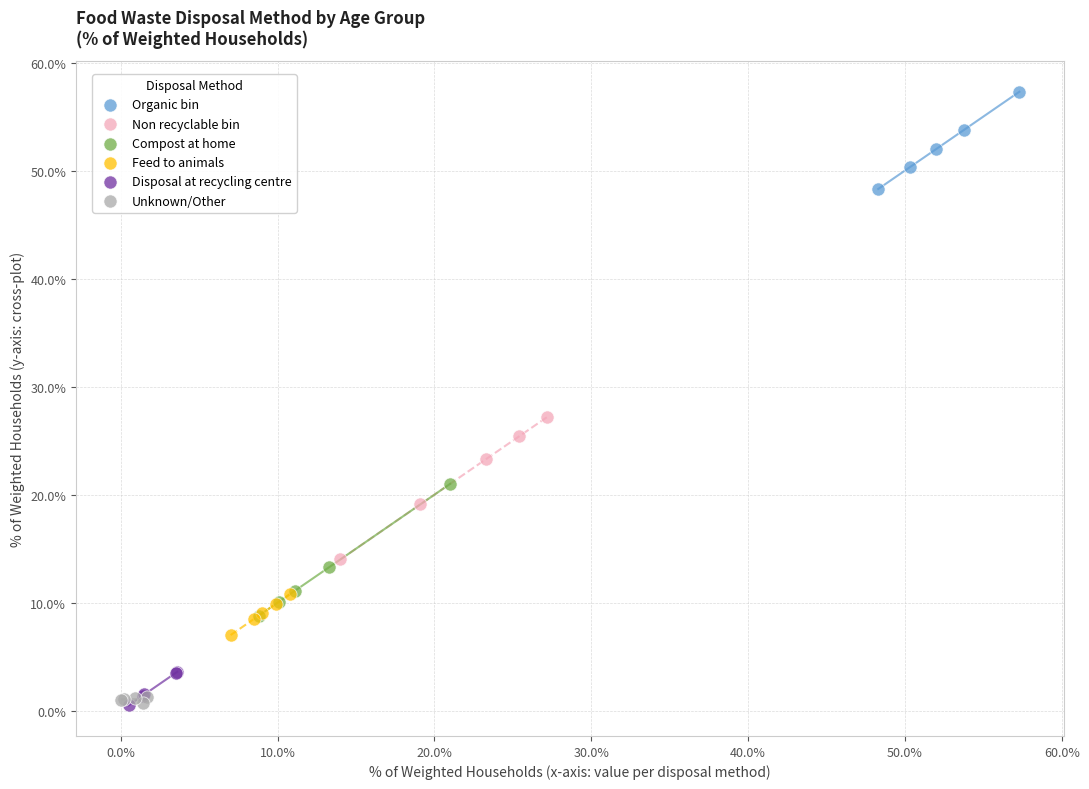

Which series contains the highest Y value?

Organic bin